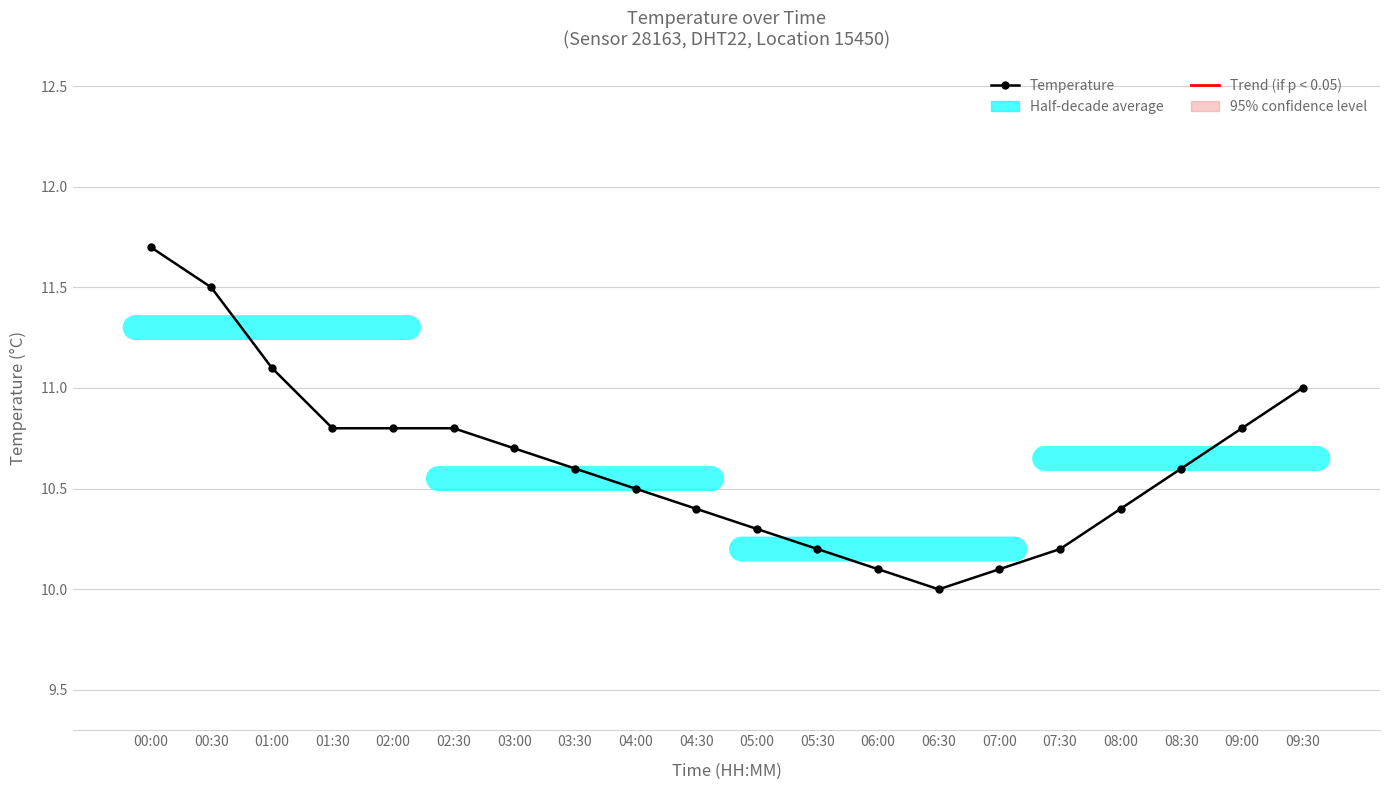

What is the difference between the values at 05:00 and 06:30?

0.3